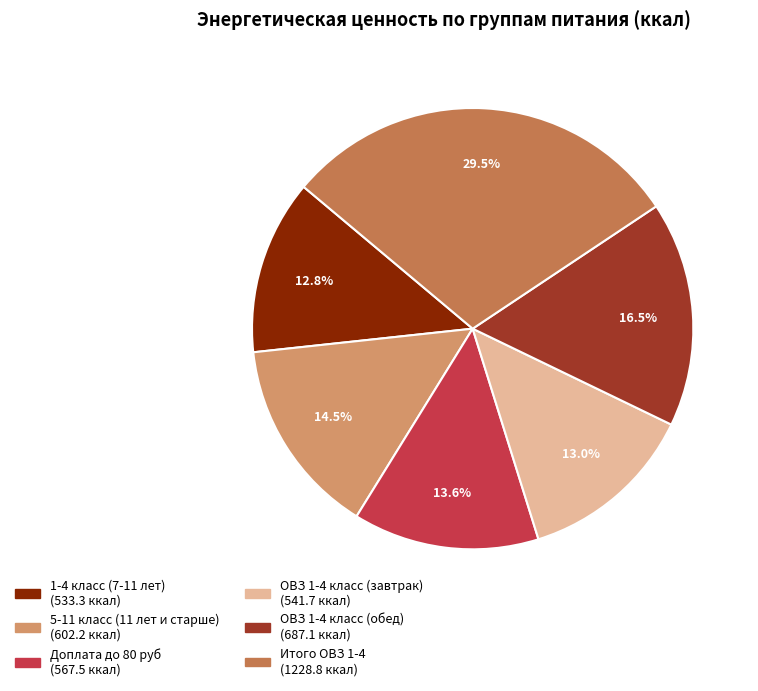

Count the number of slices in the pie.

6